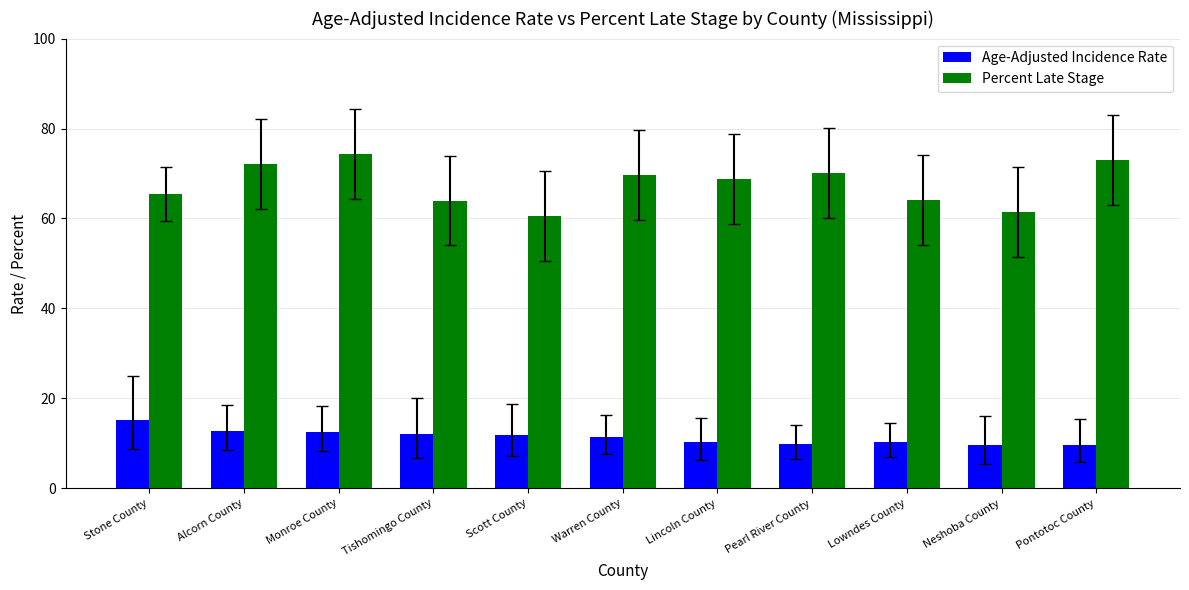

What is the minimum value for Percent Late Stage?

60.6